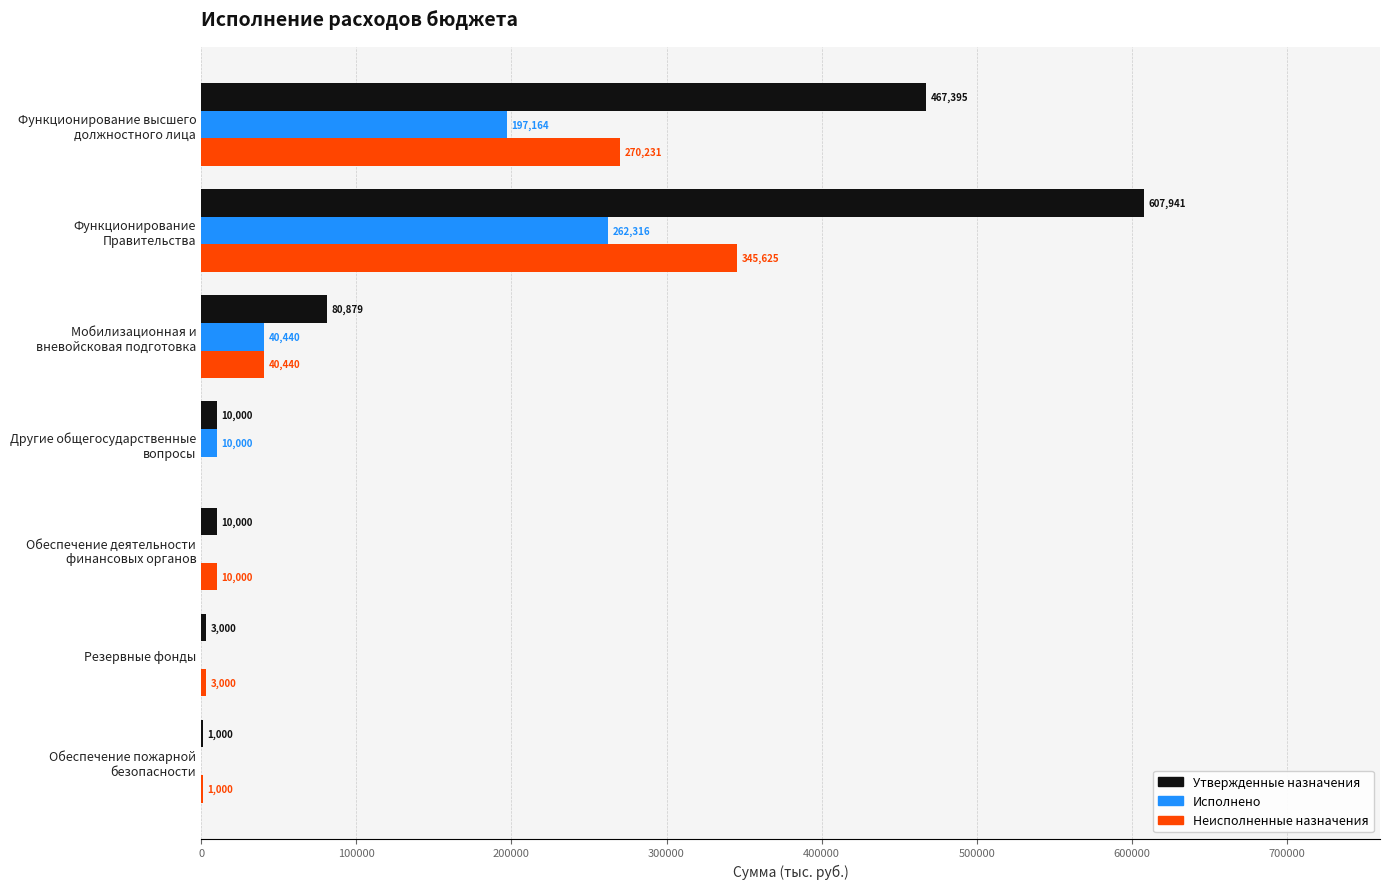

Is it true that Утвержденные назначения equals 3000.0 at Резервные фонды?

True